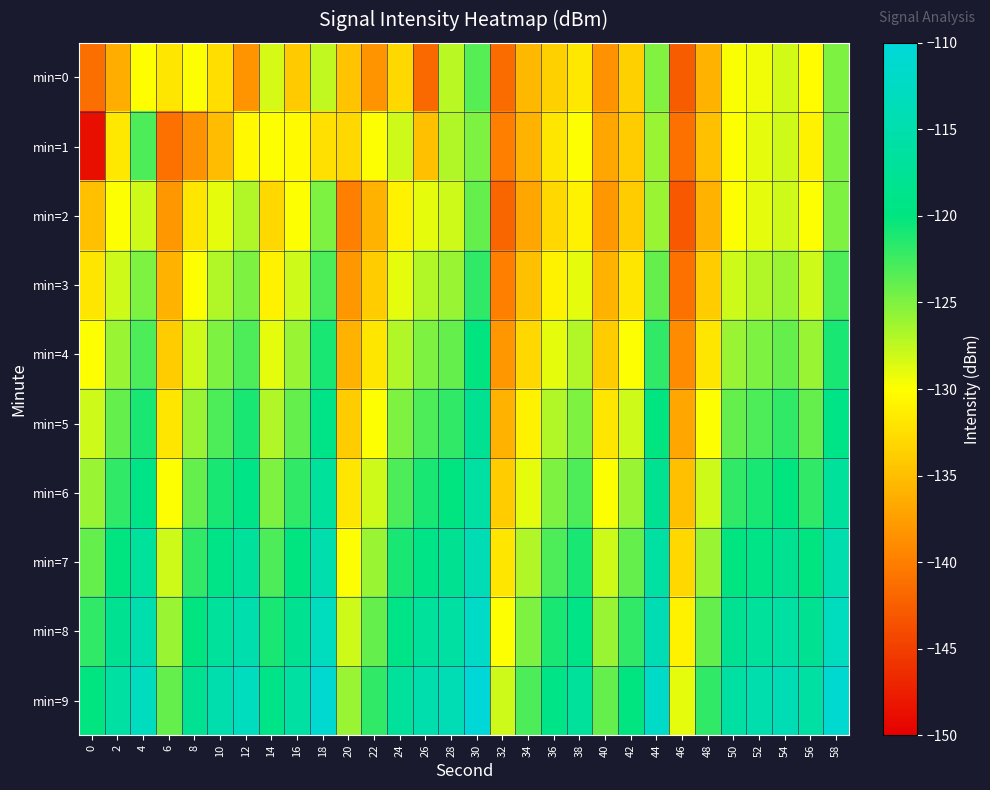

What is the smallest value displayed?

-148.8